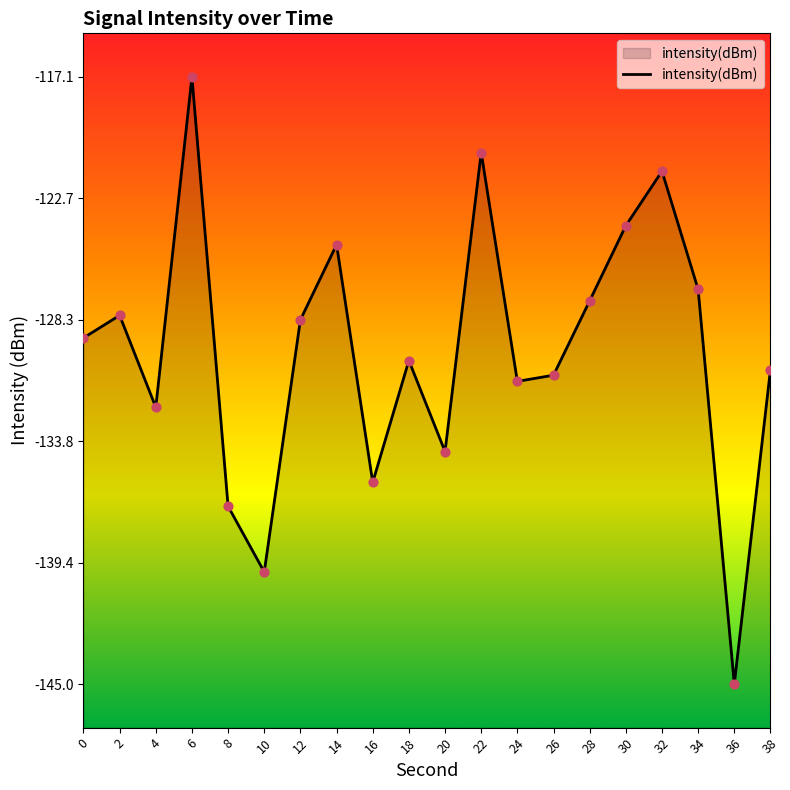

Which has a higher value, 24 or 14?

14